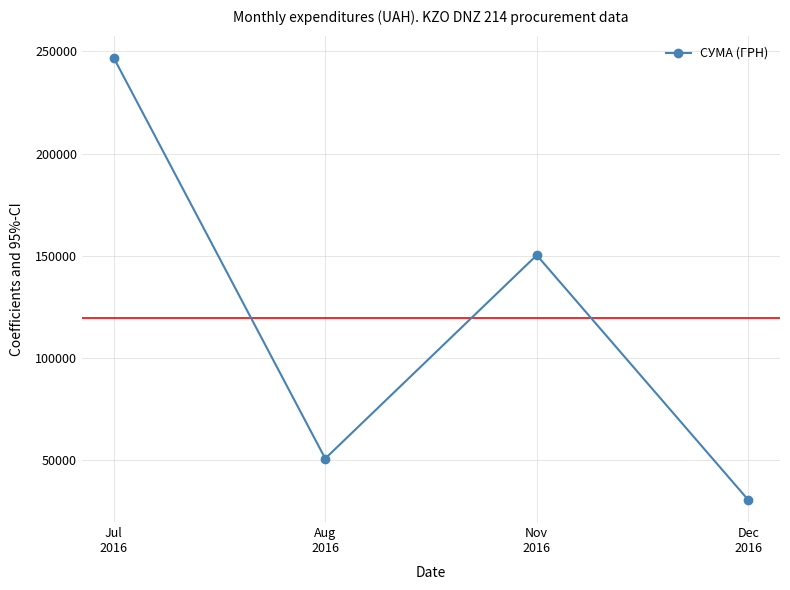

How many lines are shown in the chart?

1